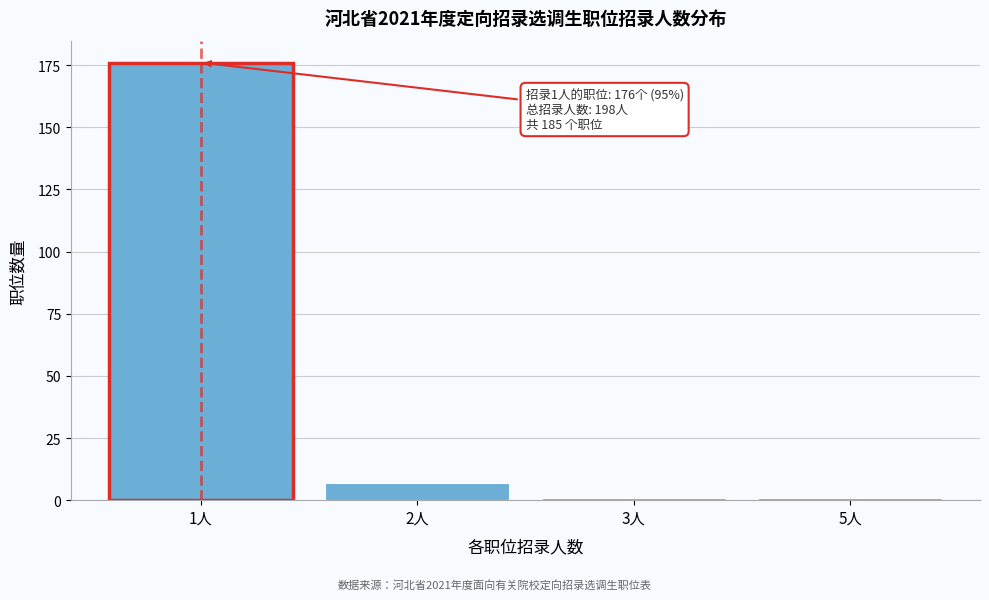

Reading right to left, transcribe all the data shown in this chart.

5人=1	3人=1	2人=7	1人=176